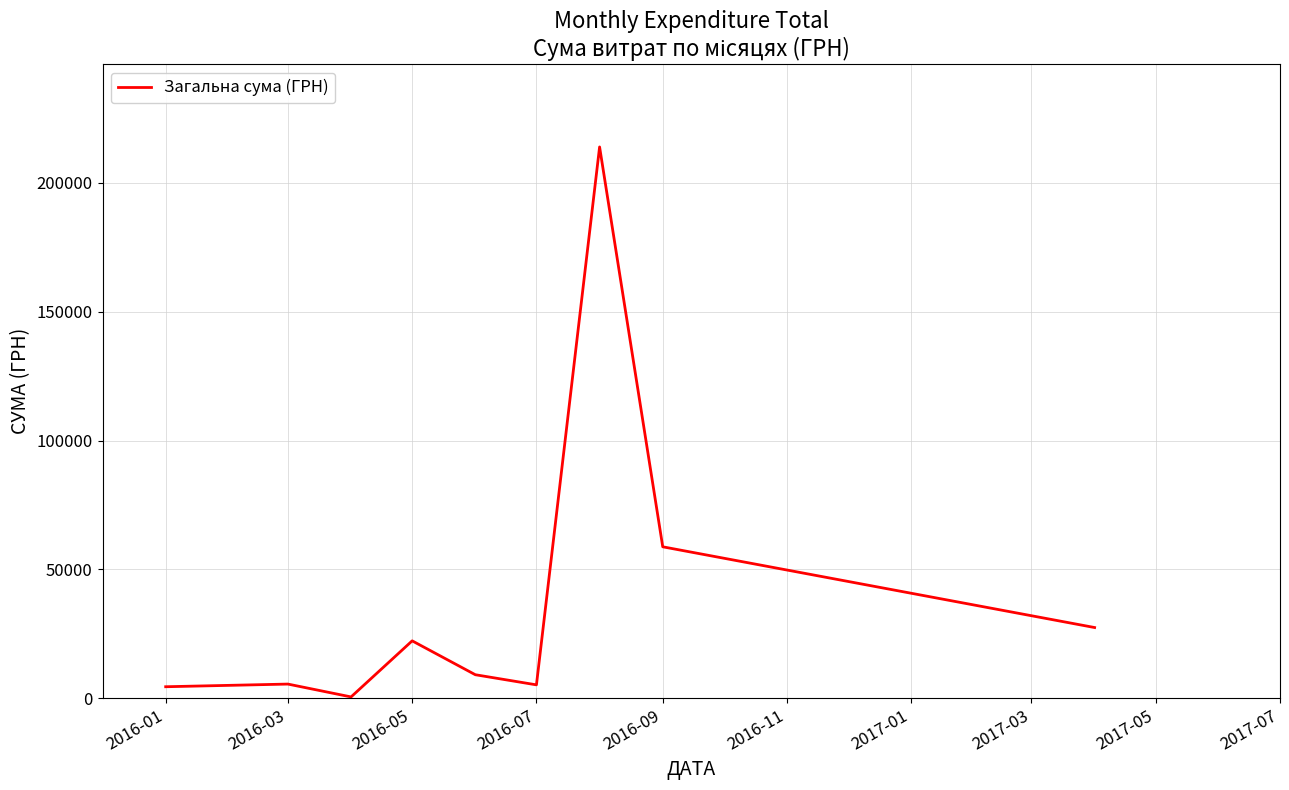

At which label is the value closest to 107222?

2016-09